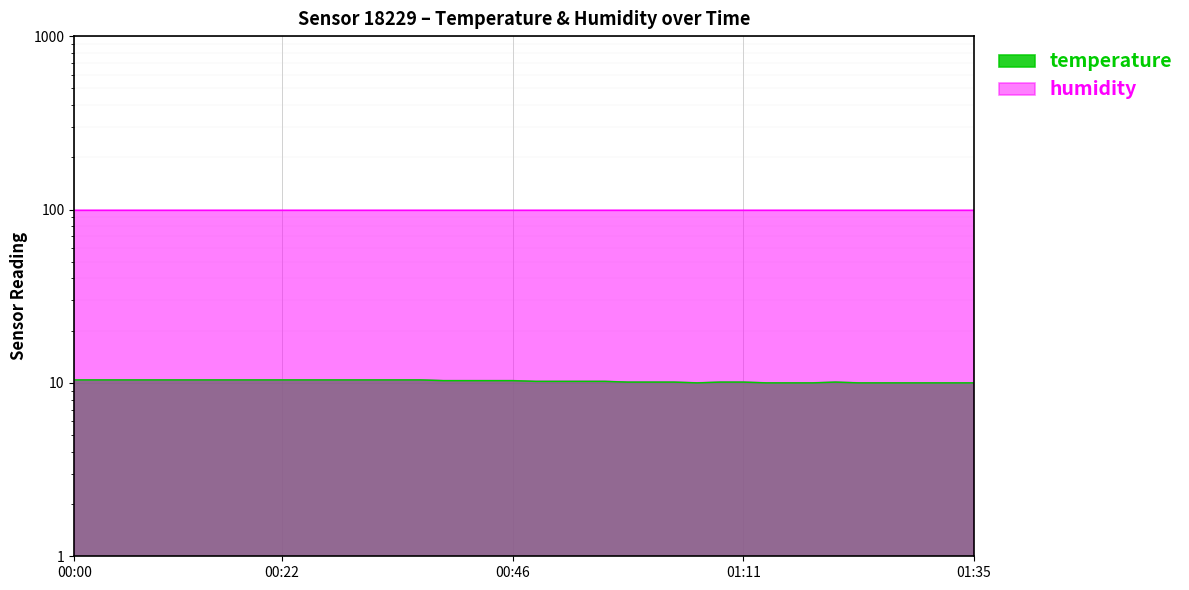

True or false: there are more than 2 points higher than both neighbors.

False